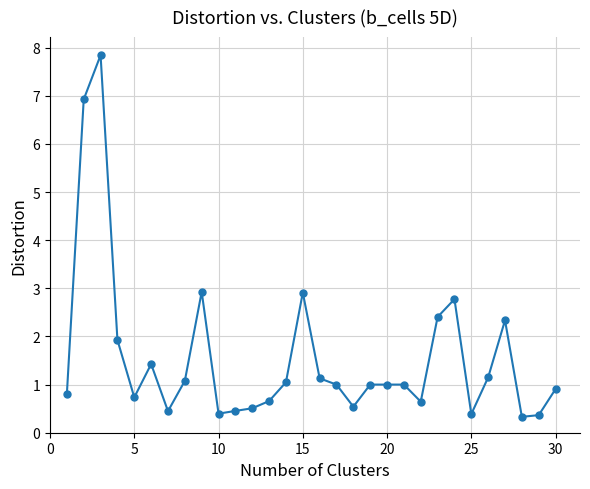

What is the maximum value shown in the chart?

7.8